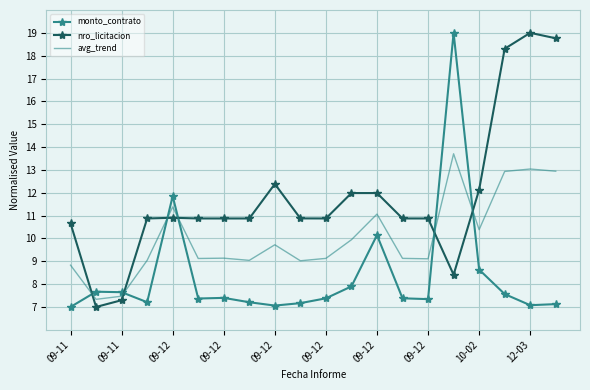

Which series has the largest total across all categories?

nro_licitacion